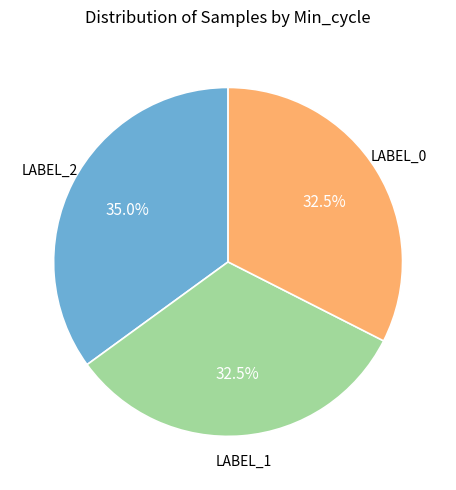

How many segments does this pie chart have?

3